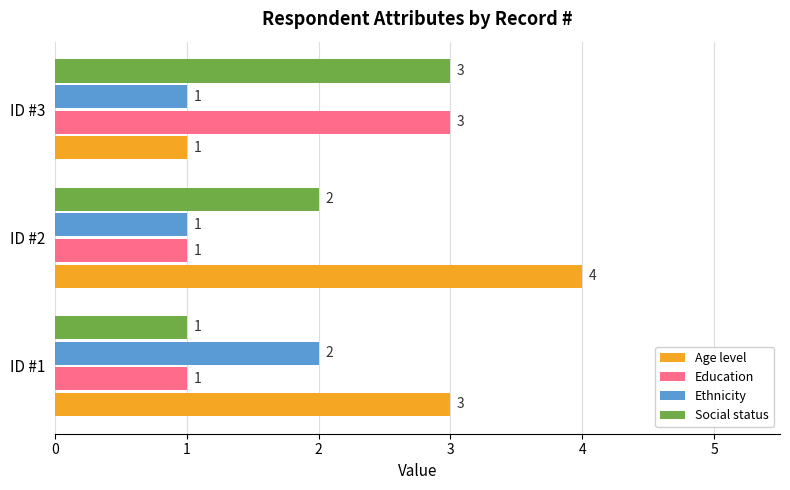

Is it true that Social status equals 3 at ID #2?

False